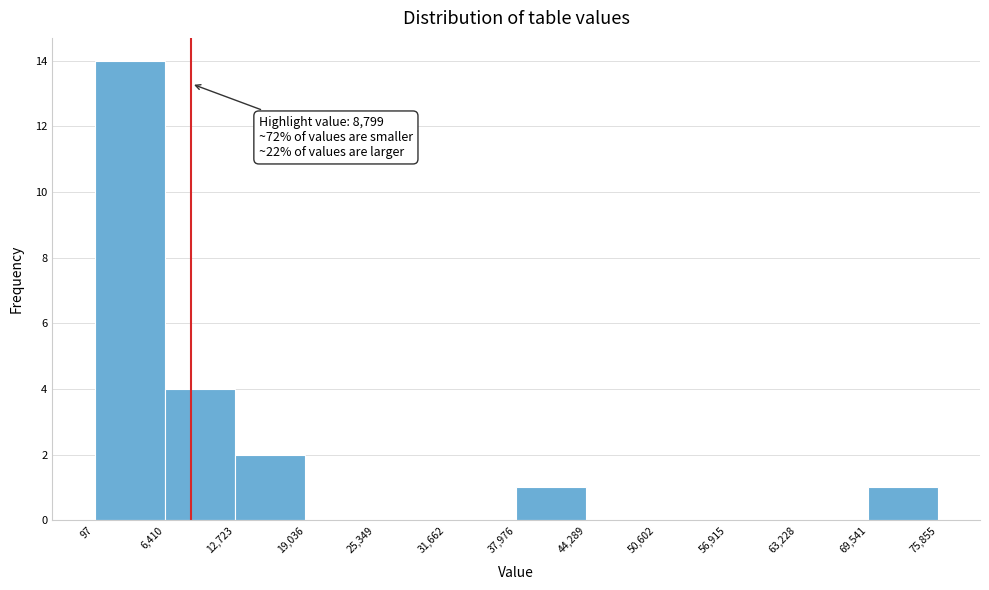

Which range on the x-axis has the tallest bar?

97 to 6,410